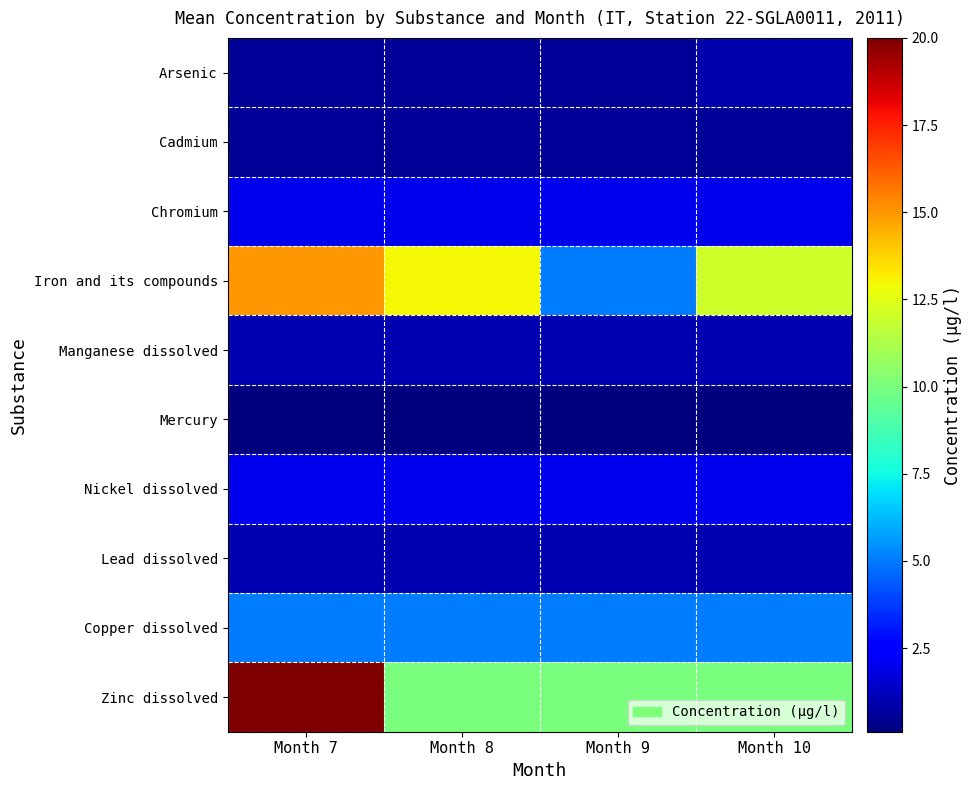

Reading left to right, list all the values displayed in this chart.

Arsenic: Month 7=0.5	Month 8=0.5	Month 9=0.5	Month 10=0.9
Cadmium: Month 7=0.5	Month 8=0.5	Month 9=0.5	Month 10=0.5
Chromium: Month 7=2.0	Month 8=2.0	Month 9=2.0	Month 10=2.0
Iron and its compounds: Month 7=15.0	Month 8=13.0	Month 9=5.0	Month 10=12.0
Manganese dissolved: Month 7=1.0	Month 8=1.0	Month 9=1.0	Month 10=1.0
Mercury: Month 7=0.1	Month 8=0.1	Month 9=0.1	Month 10=0.1
Nickel dissolved: Month 7=2.0	Month 8=2.0	Month 9=2.0	Month 10=2.0
Lead dissolved: Month 7=1.0	Month 8=1.0	Month 9=1.0	Month 10=1.0
Copper dissolved: Month 7=5.0	Month 8=5.0	Month 9=5.0	Month 10=5.0
Zinc dissolved: Month 7=20.0	Month 8=10.0	Month 9=10.0	Month 10=10.0